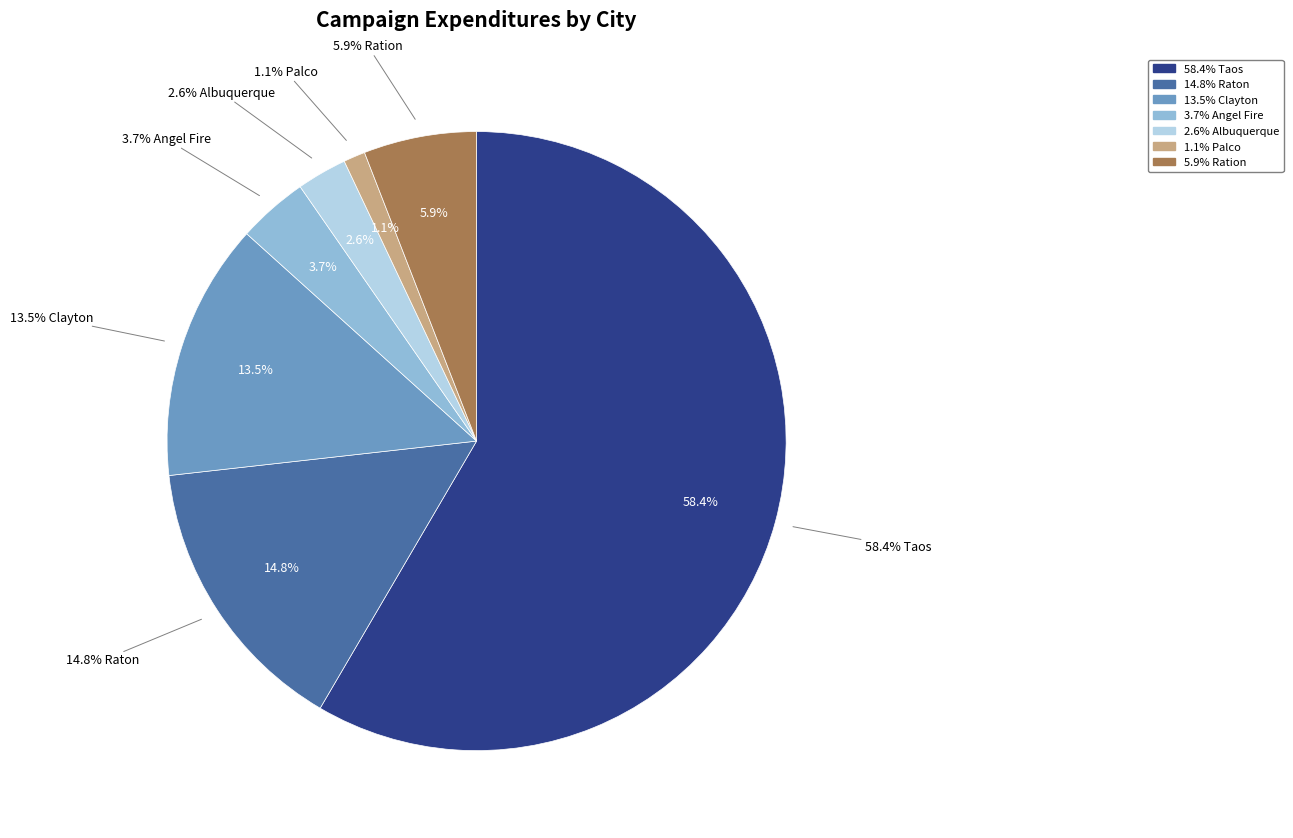

Which slice is the smallest?

Palco